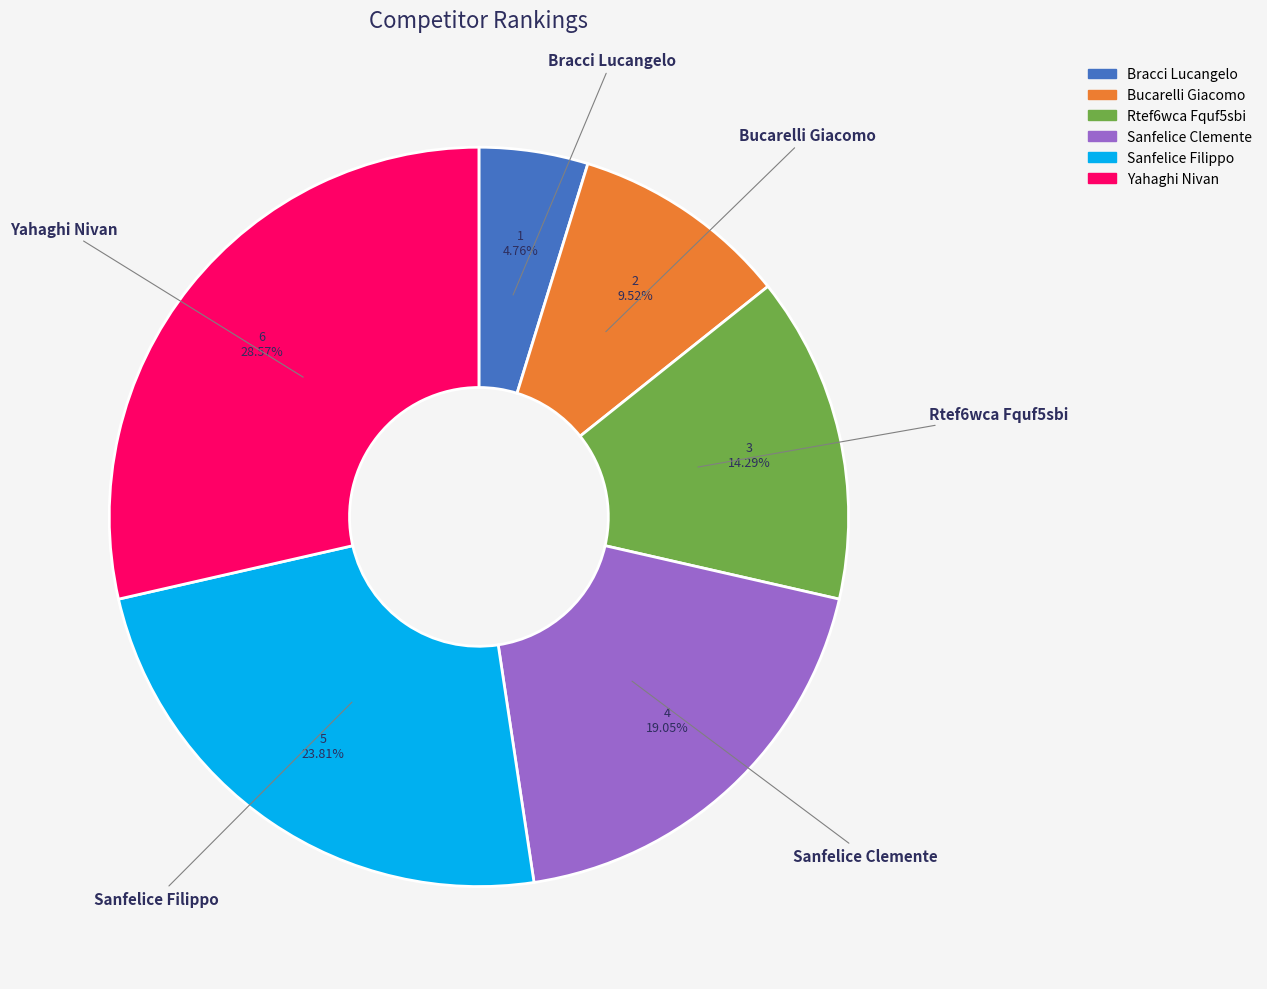

Does any single category account for the majority?

No